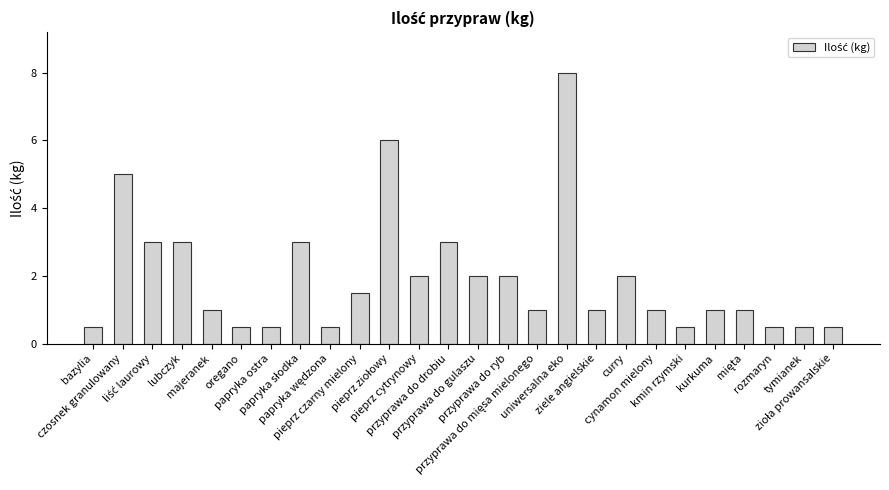

What value does the data have at bazylia?

0.5